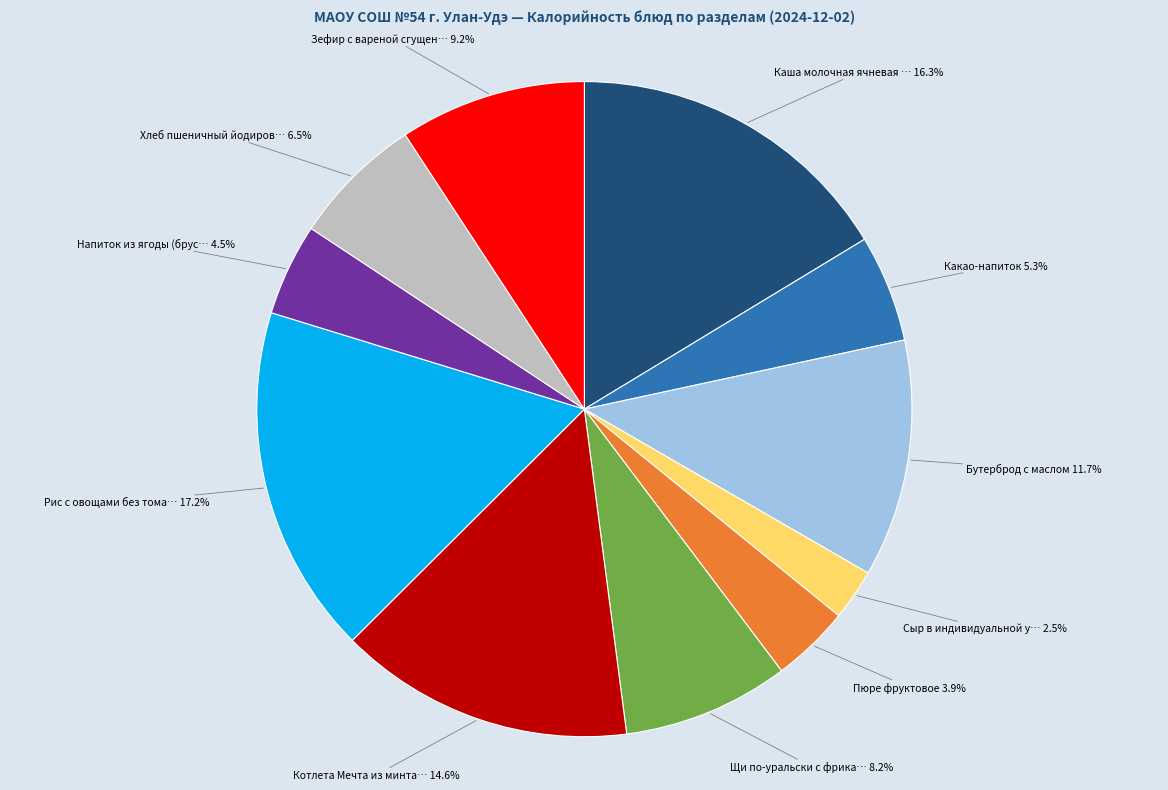

Is there any slice that represents more than half of the pie?

No